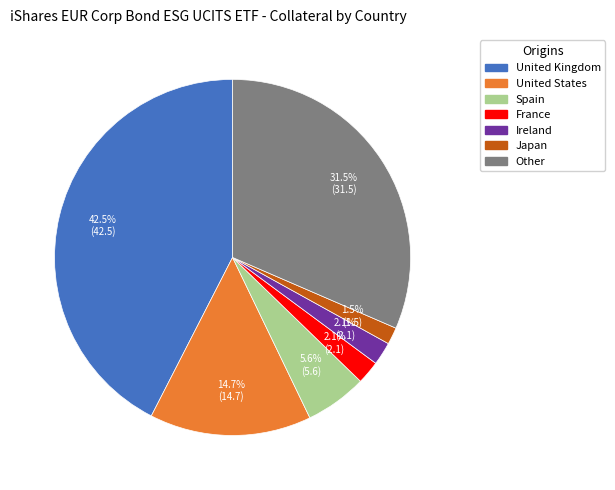

True or false: Ireland accounts for 2% of the total.

True